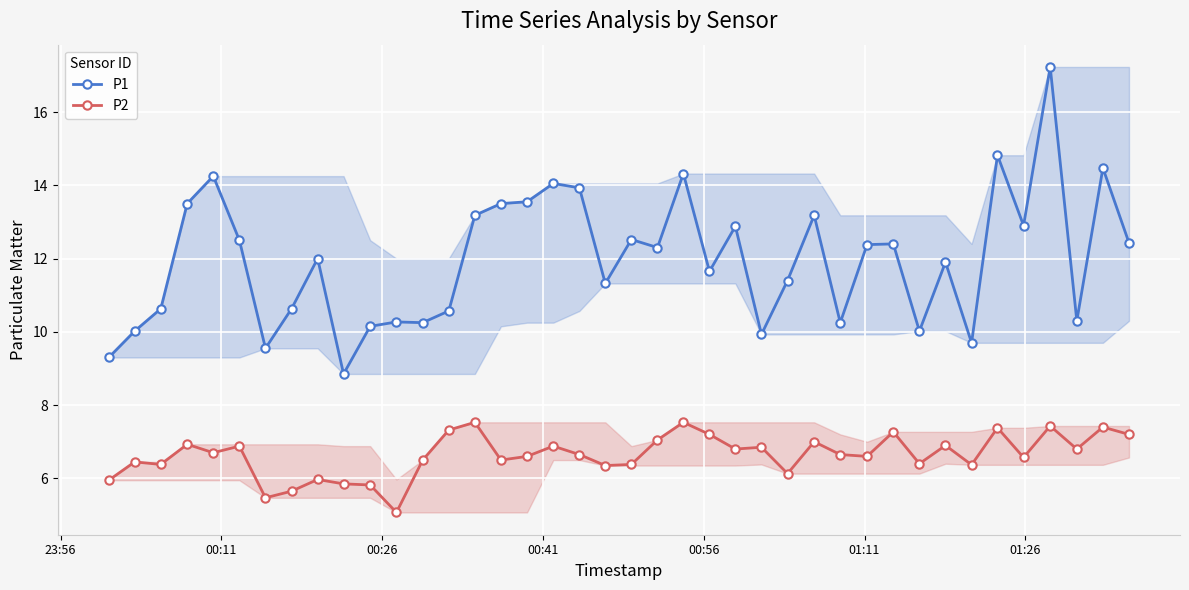

Which series has the widest spread of values?

P1